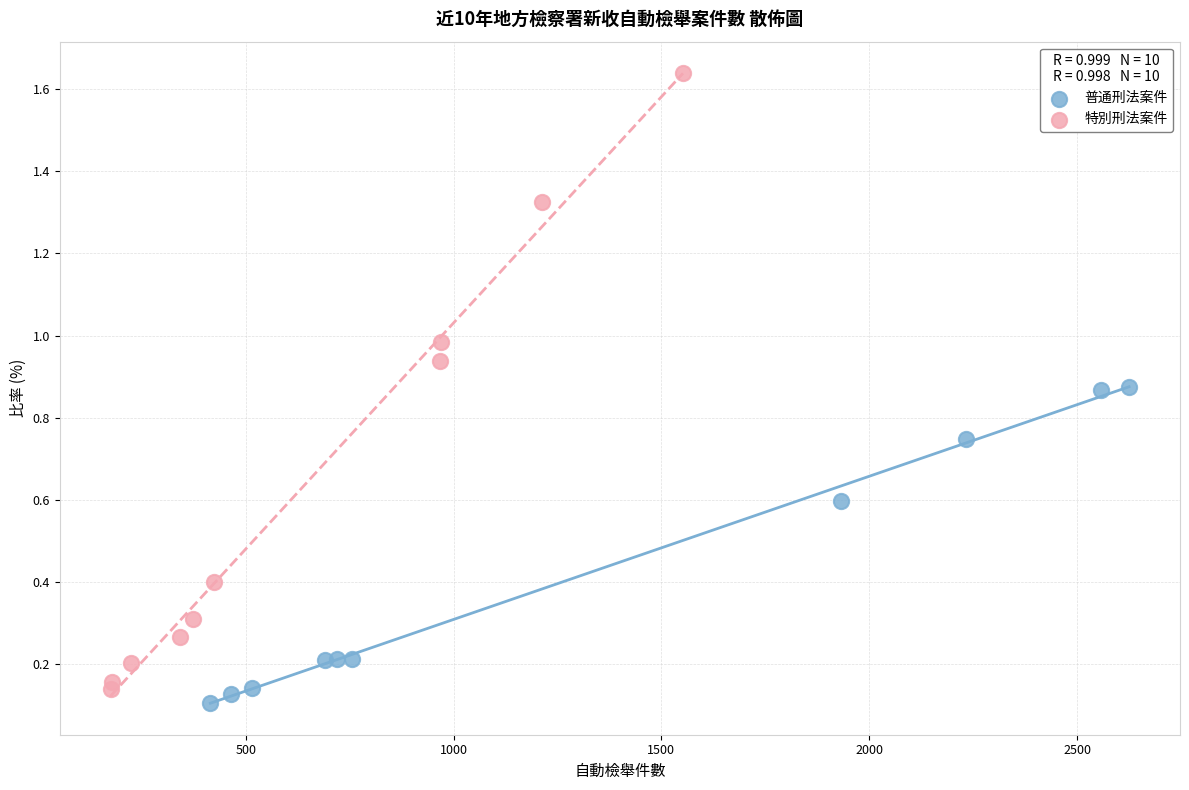

Which series reaches the maximum Y coordinate?

特別刑法案件